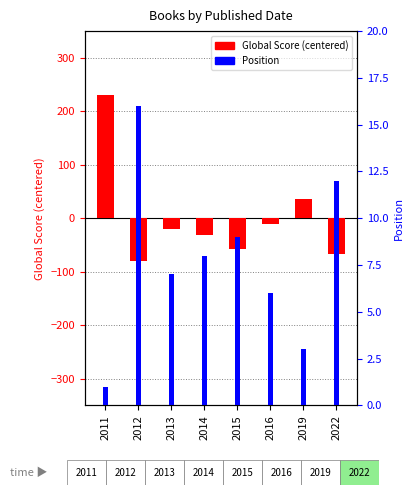

Which series has the largest total across all categories?

Position